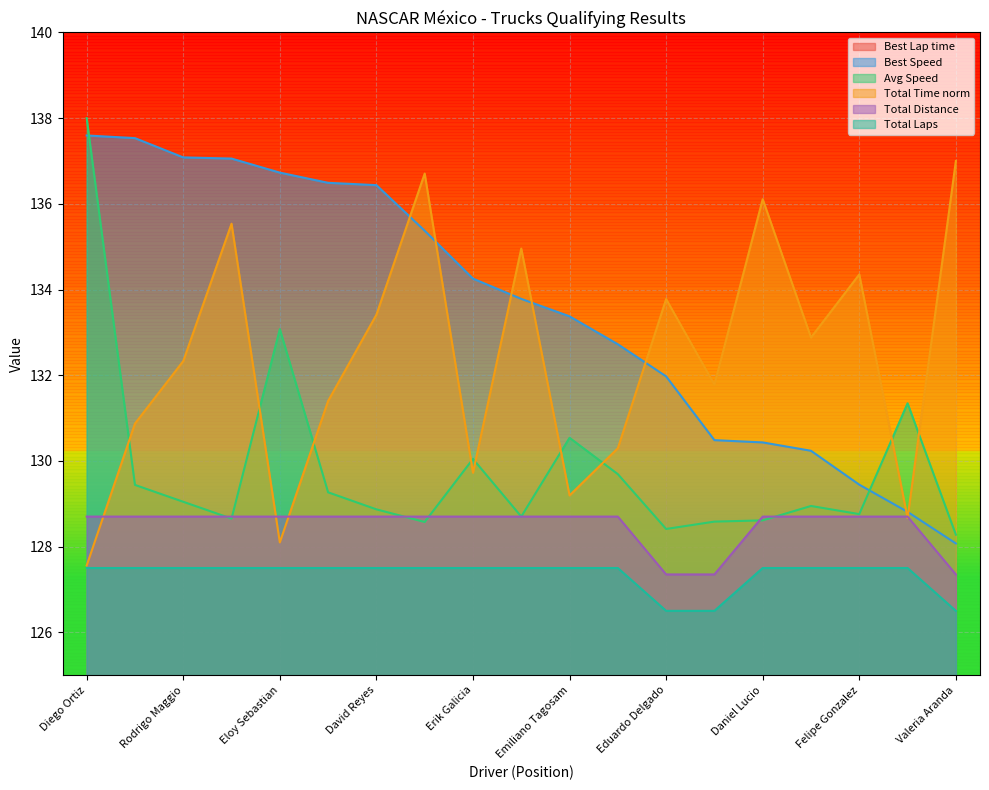

How many lines are shown in the chart?

6